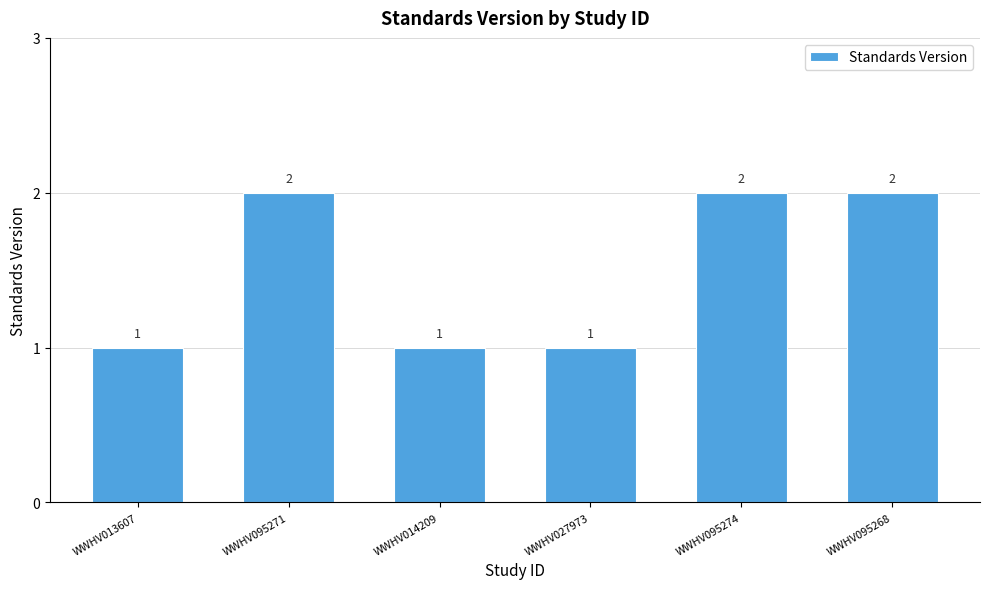

The chart shows a value of 2 at WWHV095271. True or false?

True